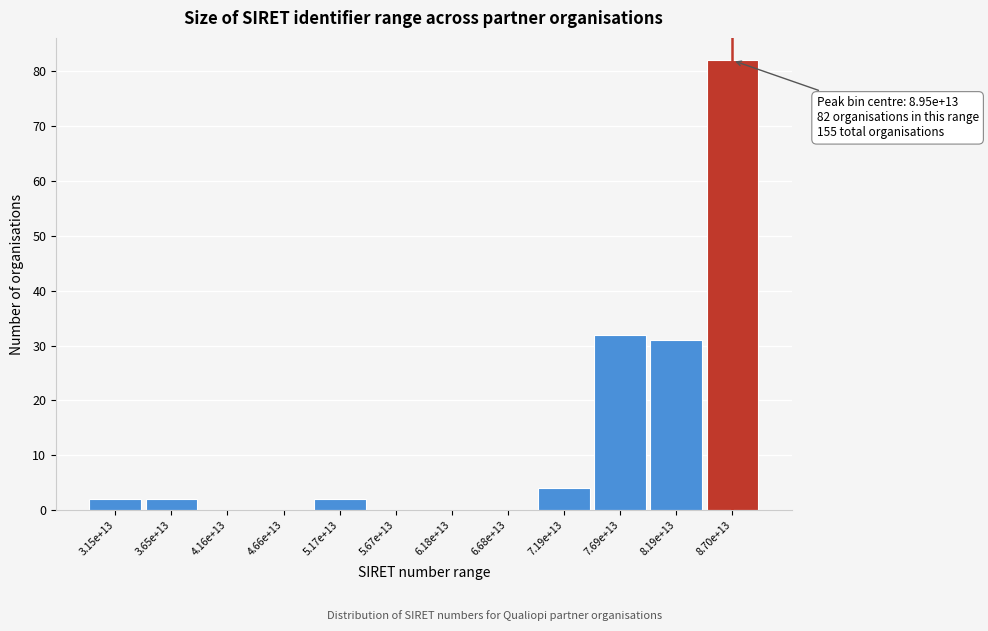

Reading left to right, transcribe all the data shown in this chart.

3.15e+13=2	3.65e+13=2	4.16e+13=0	4.66e+13=0	5.17e+13=2	5.67e+13=0	6.18e+13=0	6.68e+13=0	7.19e+13=4	7.69e+13=32	8.19e+13=31	8.70e+13=82